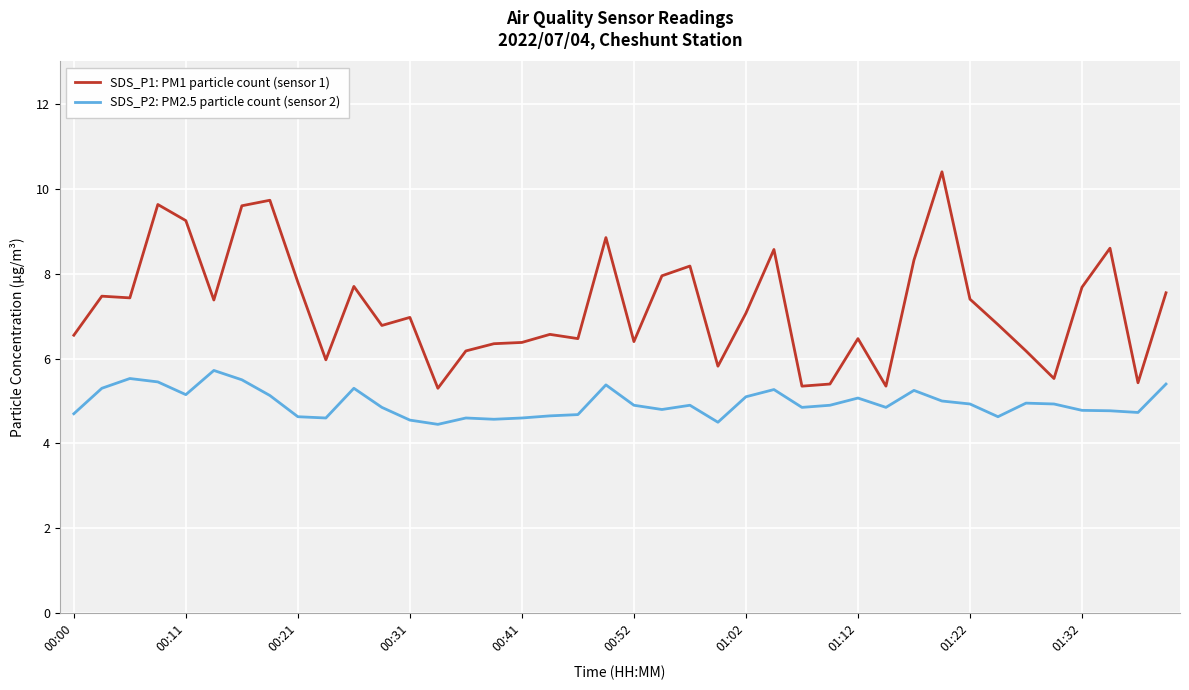

What is the highest value of the SDS_P2: PM2.5 particle count (sensor 2) series?

5.7